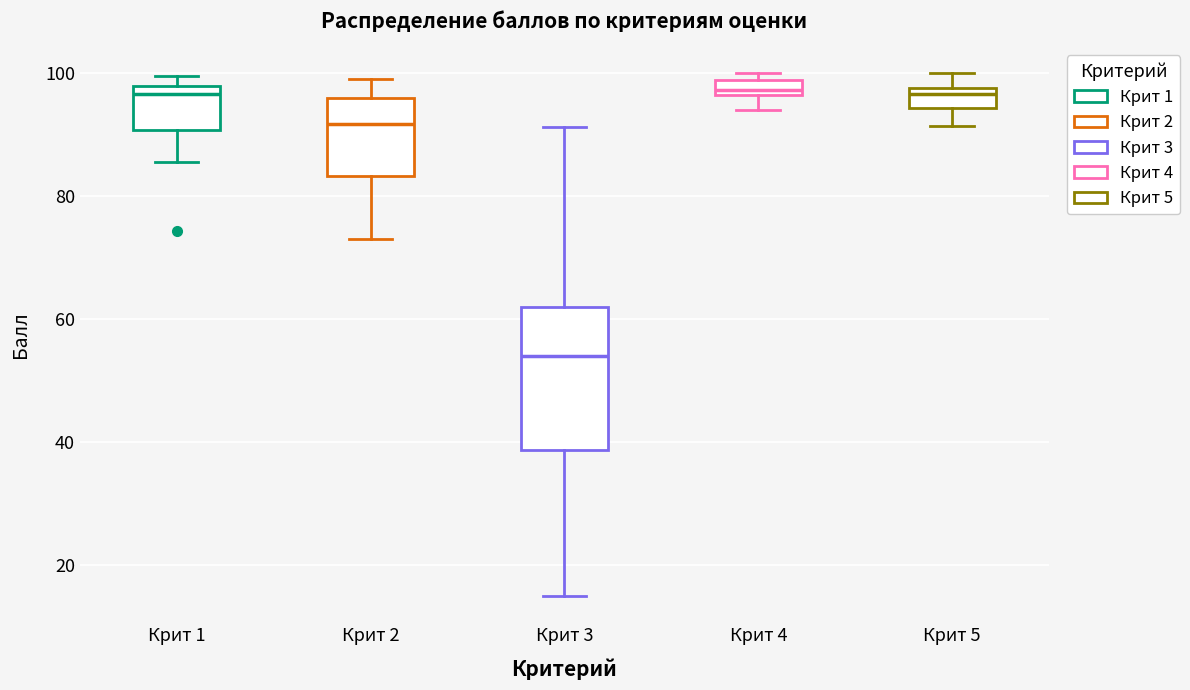

Which box is the tallest, from its lower edge to its upper edge?

Крит 3